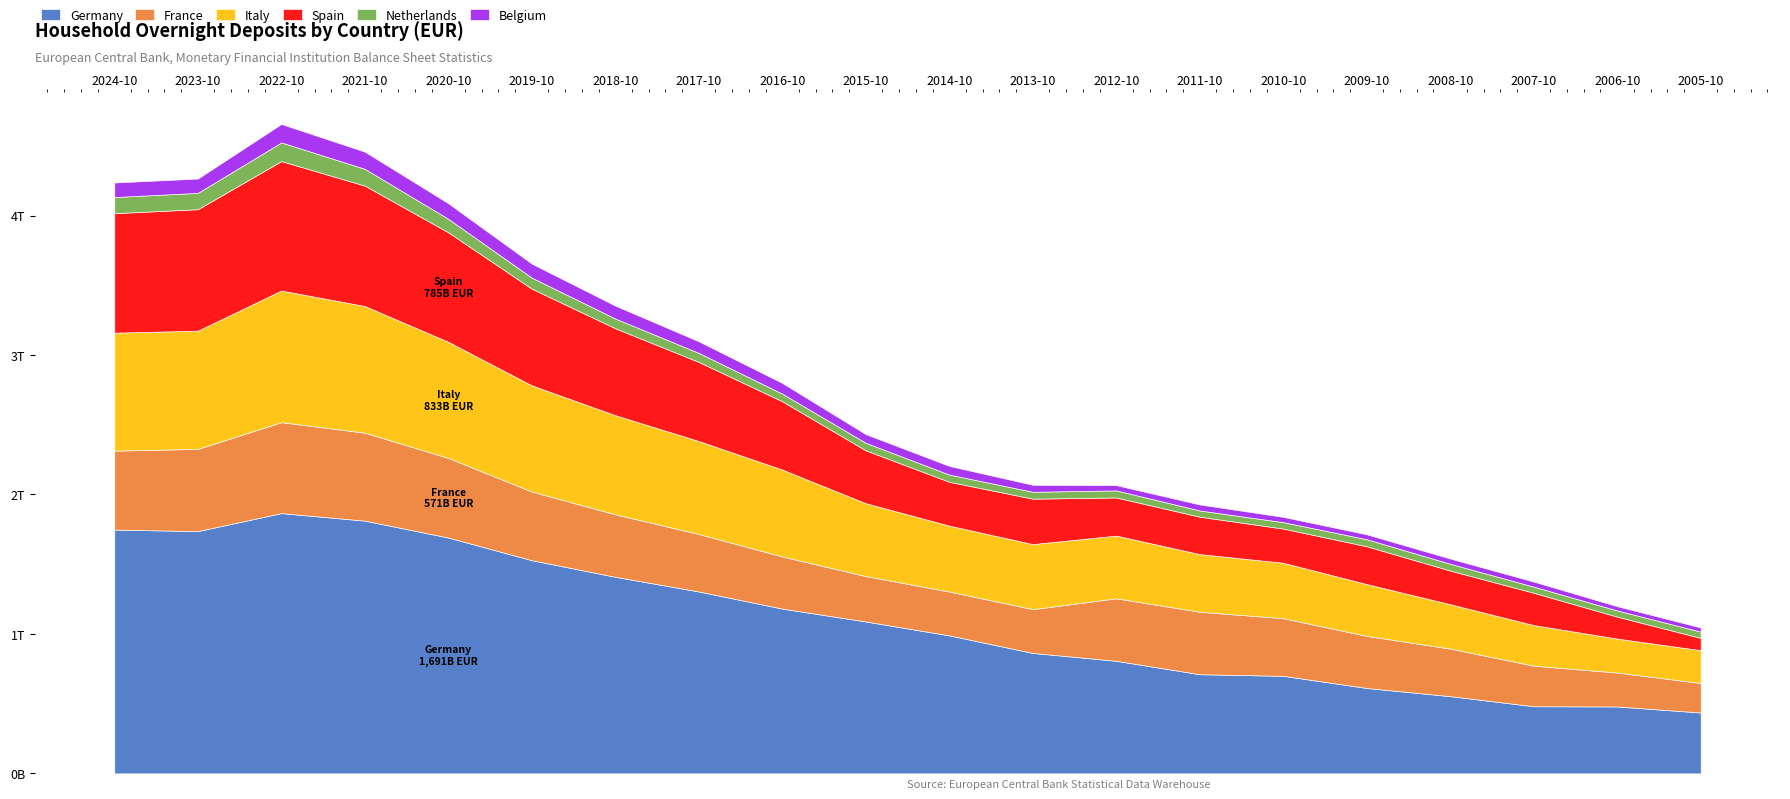

After their last crossing, which series has the higher values: France or Spain?

France